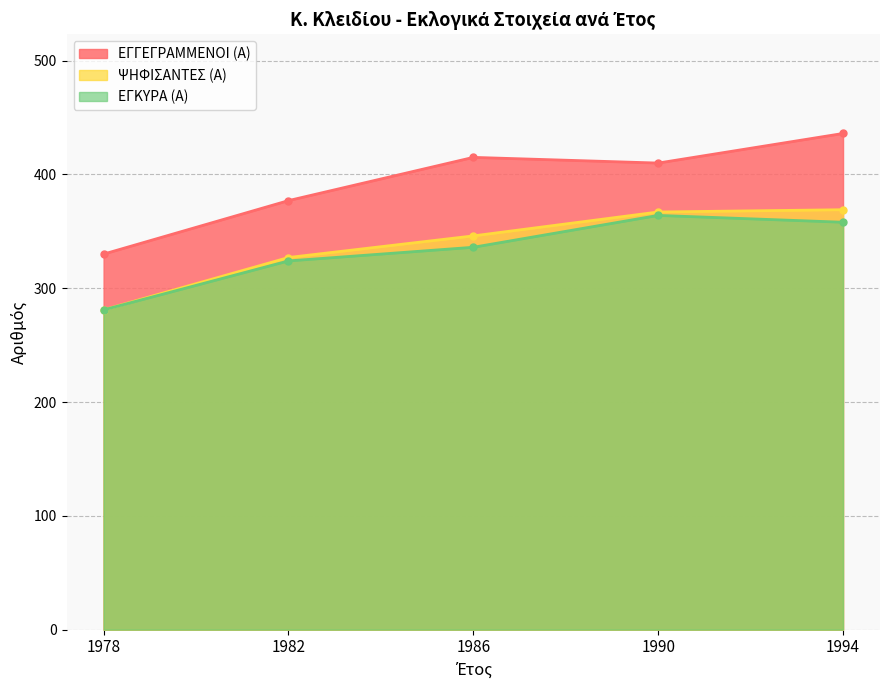

At which category is the sum across all series the highest?

1994